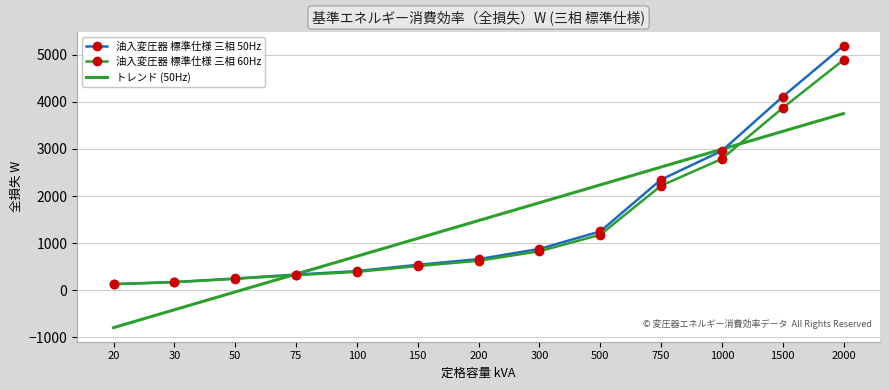

Is the value of 油入変圧器 標準仕様 三相 60Hz at 200 greater than the value of 油入変圧器 標準仕様 三相 50Hz at 1000?

No